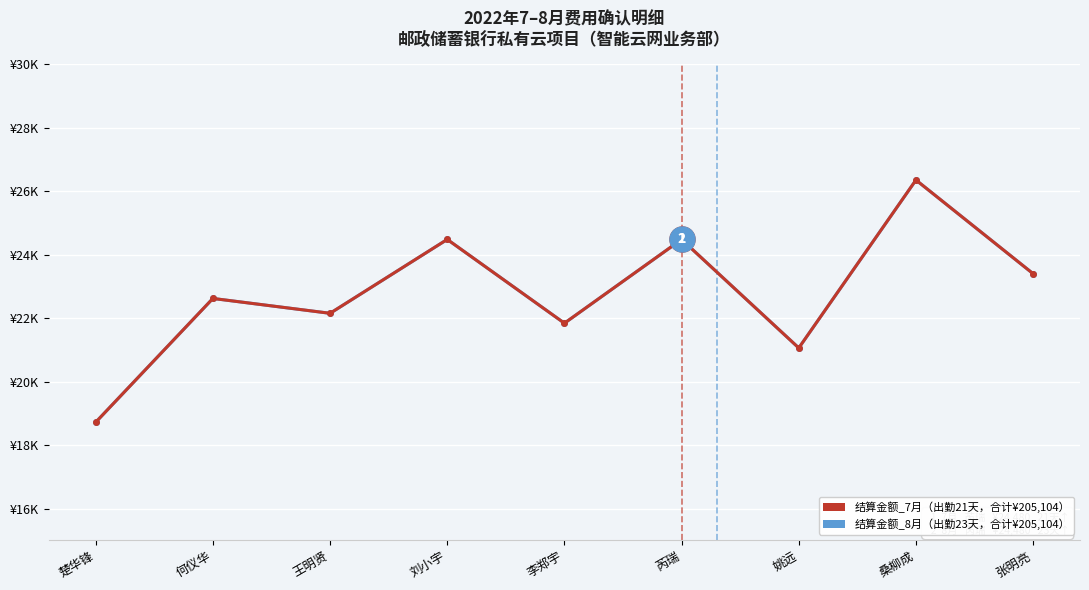

What is the label of the 8th point from the left?

桑柳成